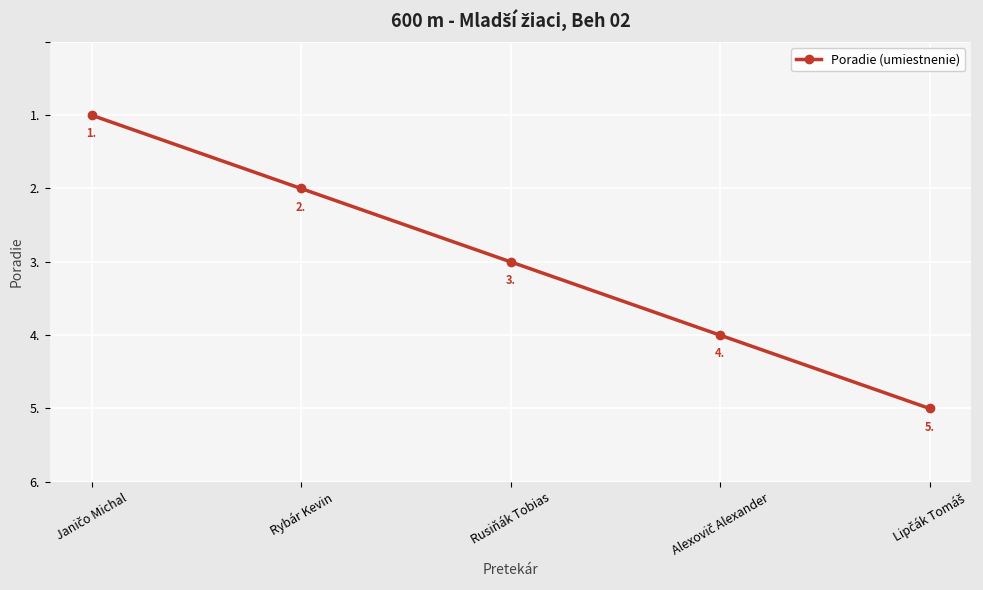

How many values are between 2 and 4?

3